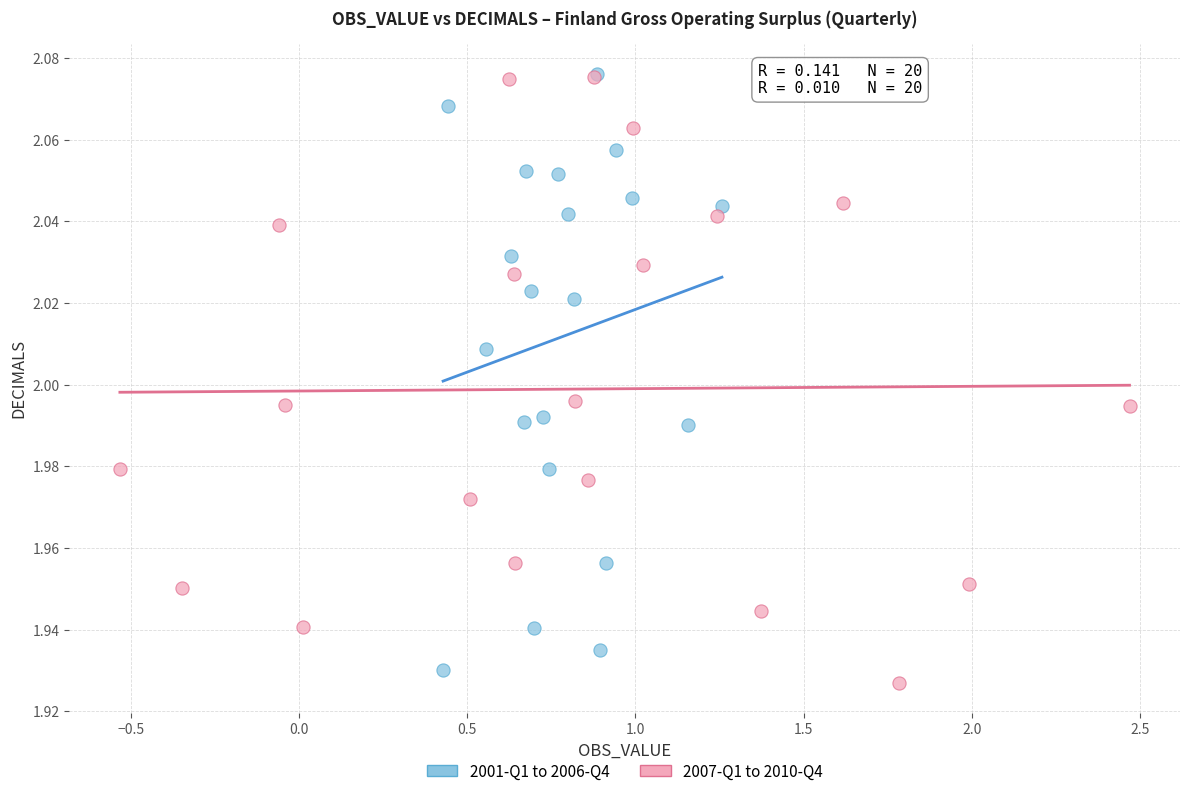

What are all the series names shown in the legend?

2001-Q1 to 2006-Q4, 2007-Q1 to 2010-Q4